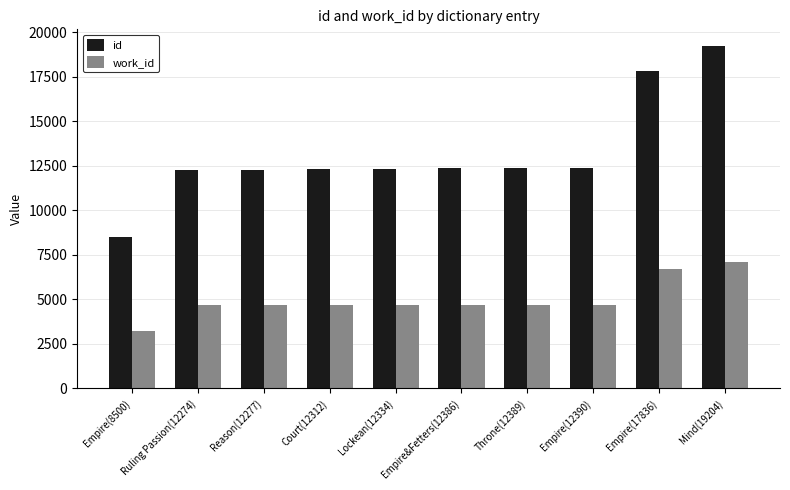

List the series in order of their peak value, highest first.

id, work_id